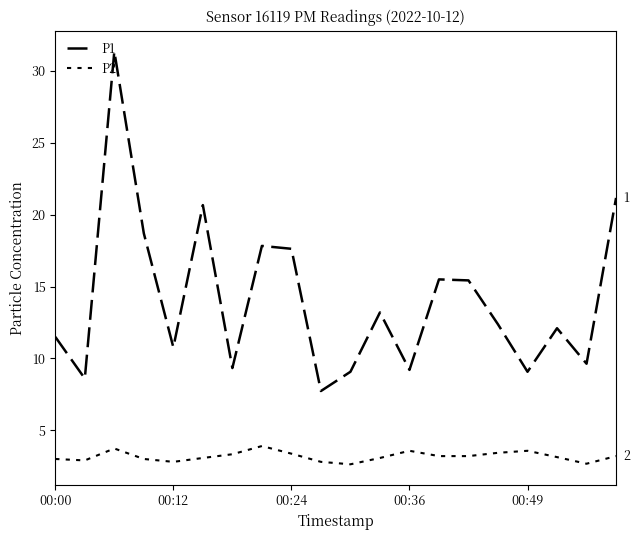

Does the chart display data point markers on the line(s)?

No